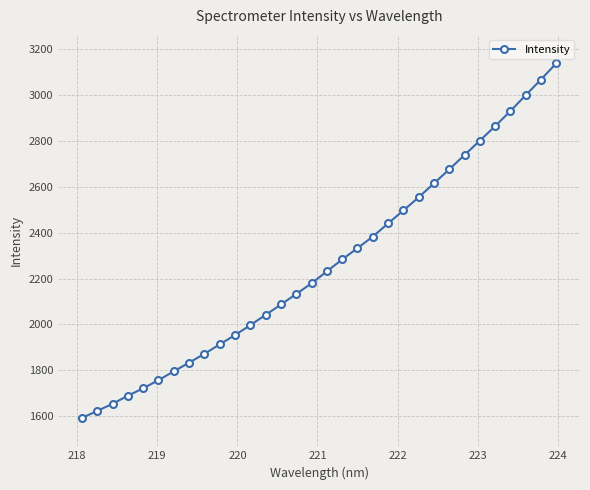

What is the sum of all values?

72394.2